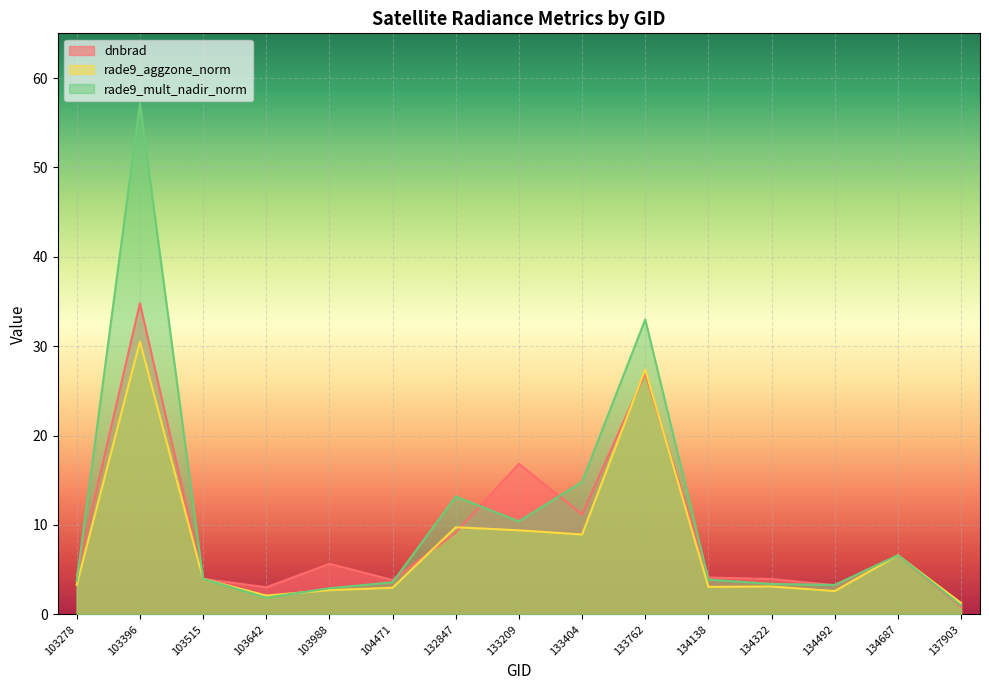

After their last crossing, which series has the higher values: rade9_aggzone_norm or dnbrad?

rade9_aggzone_norm